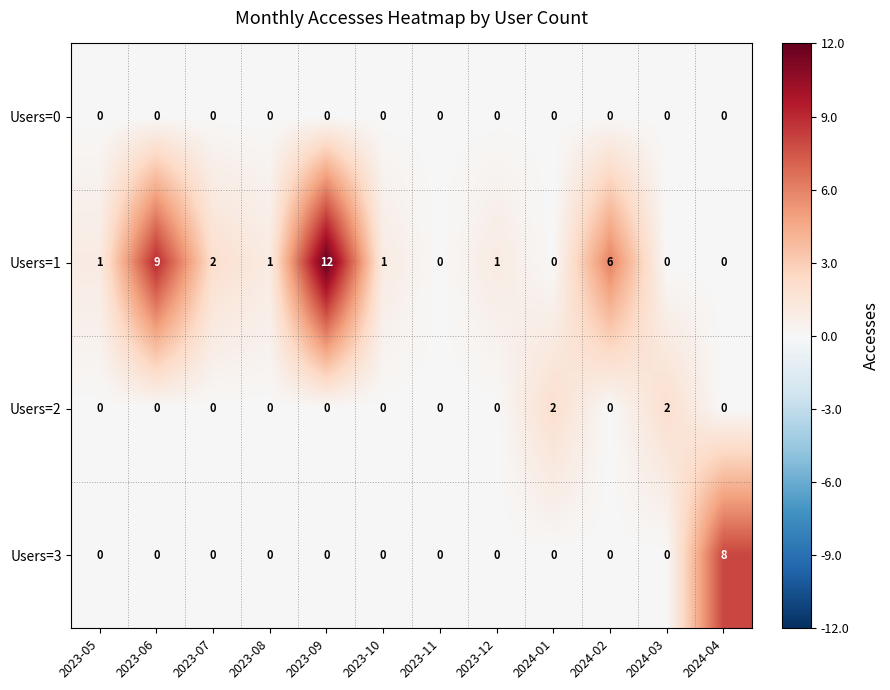

True or false: Users=2 has a value of 3 at 2024-03.

False